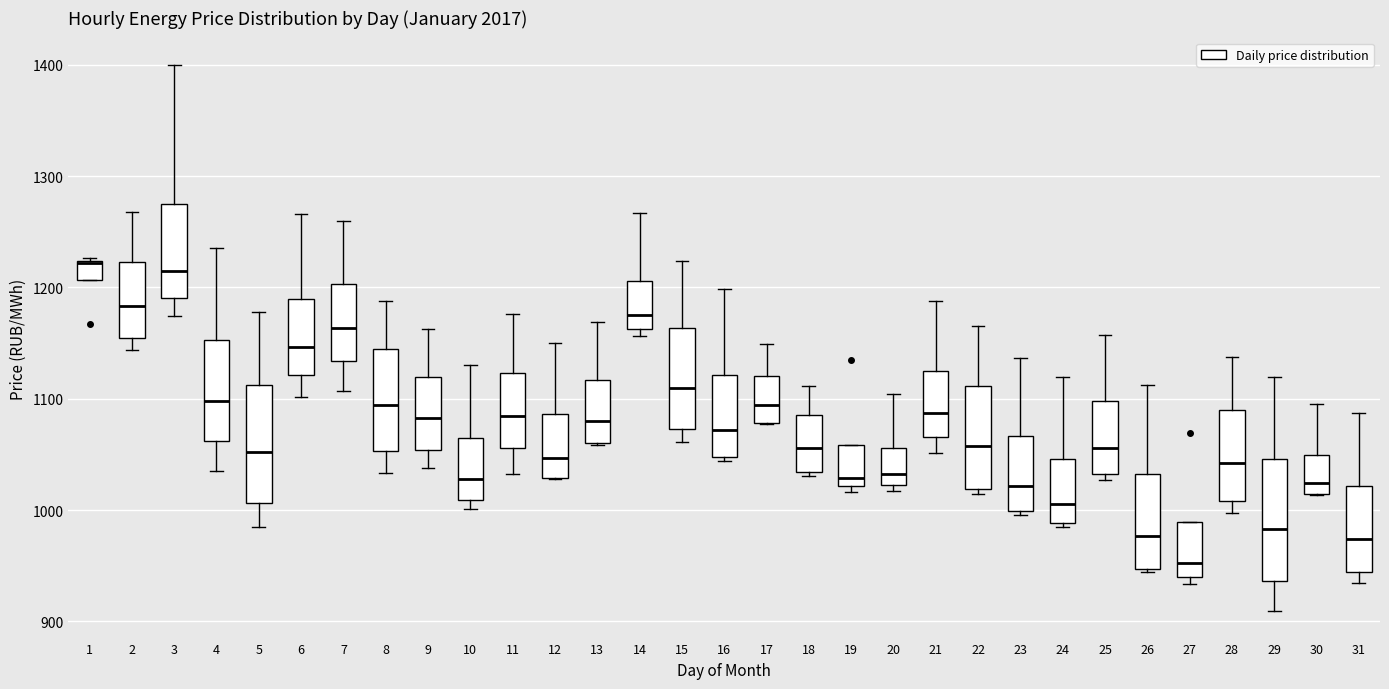

Reading left to right, transcribe this box plot: for each box, give where its median line is, the range the box spans, and where its two whiskers end, as read against the y-axis. The values are not printed on the chart, so give them approximately, as read against the axis.

1: median 1220 (drawn on the box's upper edge), box 1210 to 1220, whiskers 1210 to 1230
2: median 1180, box 1150 to 1220, whiskers 1140 to 1270
3: median 1210, box 1190 to 1280, whiskers 1170 to 1400
4: median 1100, box 1060 to 1150, whiskers 1040 to 1240
5: median 1050, box 1010 to 1110, whiskers 980 to 1180
6: median 1150, box 1120 to 1190, whiskers 1100 to 1270
7: median 1160, box 1130 to 1200, whiskers 1110 to 1260
8: median 1090, box 1050 to 1140, whiskers 1030 to 1190
9: median 1080, box 1050 to 1120, whiskers 1040 to 1160
10: median 1030, box 1010 to 1060, whiskers 1000 to 1130
11: median 1080, box 1060 to 1120, whiskers 1030 to 1180
12: median 1050, box 1030 to 1090, whiskers 1030 to 1150
13: median 1080, box 1060 to 1120, whiskers 1060 to 1170
14: median 1170, box 1160 to 1210, whiskers 1160 (just below the box's lower edge) to 1270
15: median 1110, box 1070 to 1160, whiskers 1060 to 1220
16: median 1070, box 1050 to 1120, whiskers 1040 to 1200
17: median 1090, box 1080 to 1120, whiskers 1080 to 1150
18: median 1060, box 1030 to 1090, whiskers 1030 (just below the box's lower edge) to 1110
19: median 1030, box 1020 to 1060, whiskers 1020 (just below the box's lower edge) to 1060
20: median 1030, box 1020 to 1060, whiskers 1020 (just below the box's lower edge) to 1100
21: median 1090, box 1070 to 1120, whiskers 1050 to 1190
22: median 1060, box 1020 to 1110, whiskers 1010 to 1170
23: median 1020, box 1000 to 1070, whiskers 1000 (just below the box's lower edge) to 1140
24: median 1010, box 990 to 1050, whiskers 980 to 1120
25: median 1060, box 1030 to 1100, whiskers 1030 (just below the box's lower edge) to 1160
26: median 980, box 950 to 1030, whiskers 940 to 1110
27: median 950, box 940 to 990, whiskers 930 to 990
28: median 1040, box 1010 to 1090, whiskers 1000 to 1140
29: median 980, box 940 to 1050, whiskers 910 to 1120
30: median 1020, box 1010 to 1050, whiskers 1010 to 1100
31: median 970, box 940 to 1020, whiskers 930 to 1090